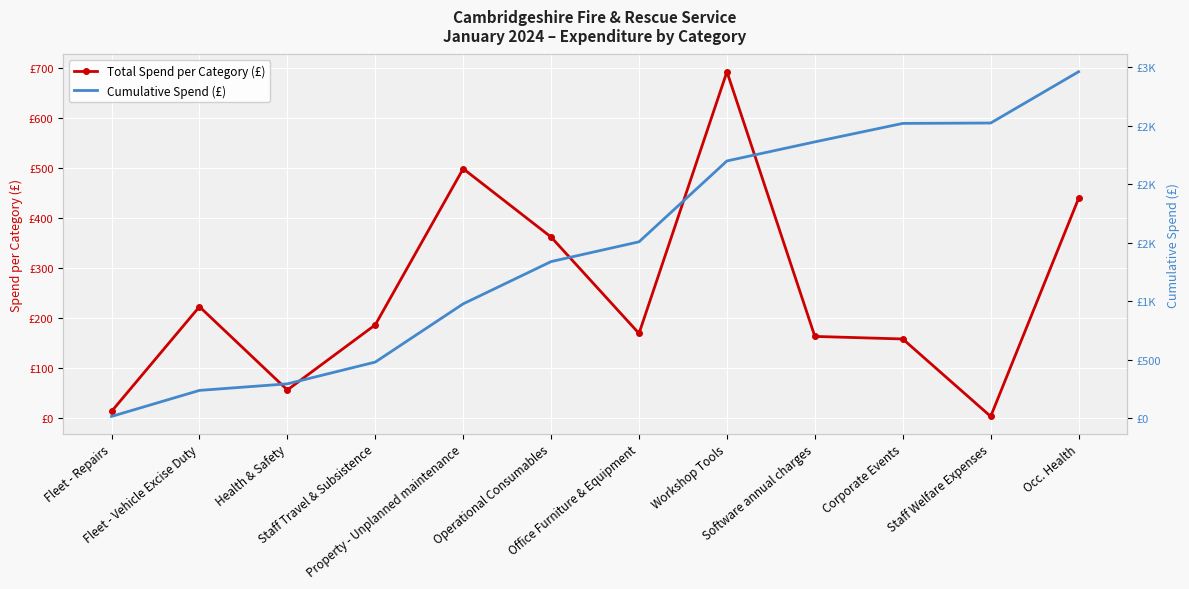

What is the lowest value of the Cumulative Spend (£) series?

13.3